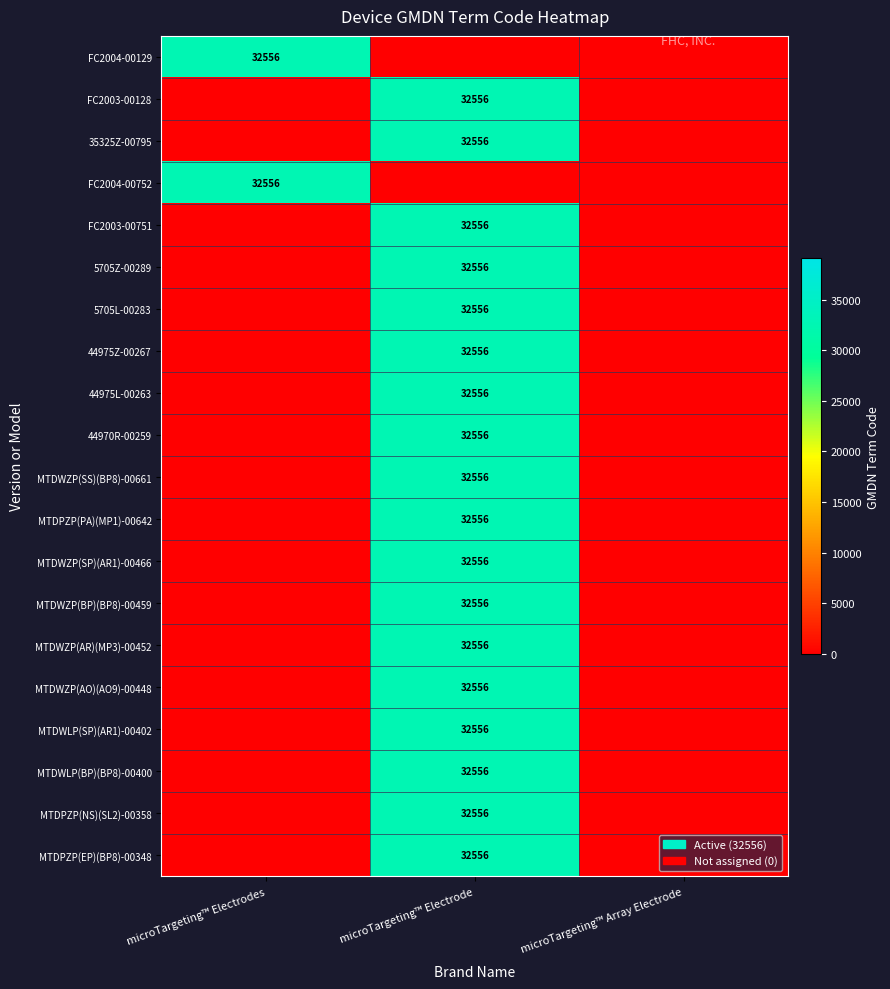

How many categories are shown in the chart?

3